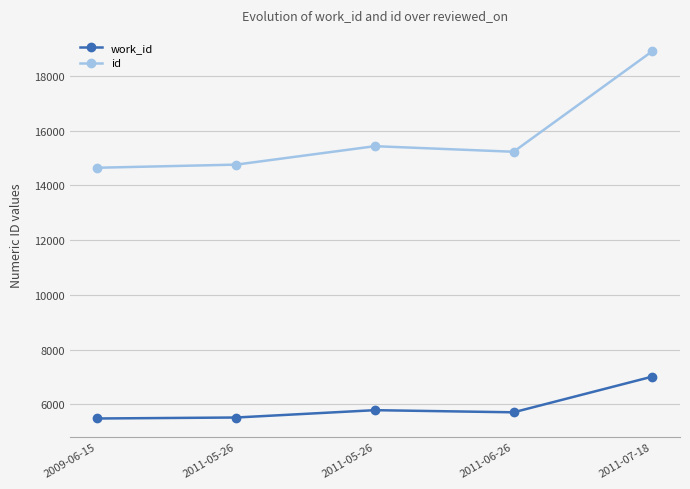

How many lines are shown in the chart?

2